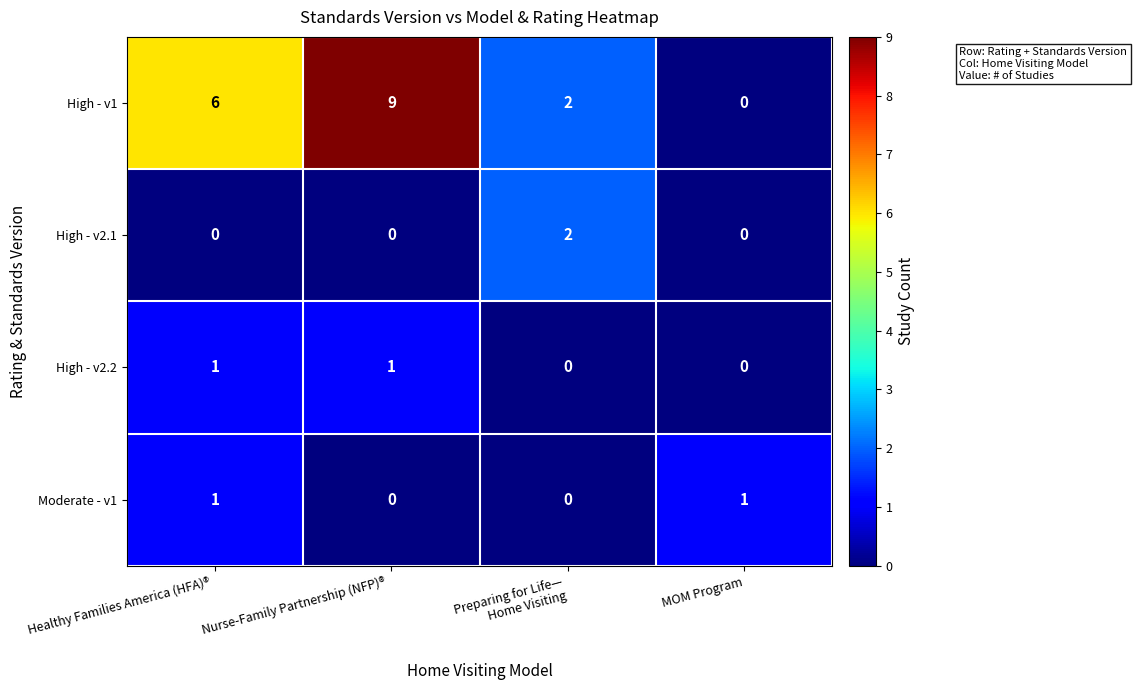

What is the total value across all series at Nurse-Family Partnership (NFP)®
?

10